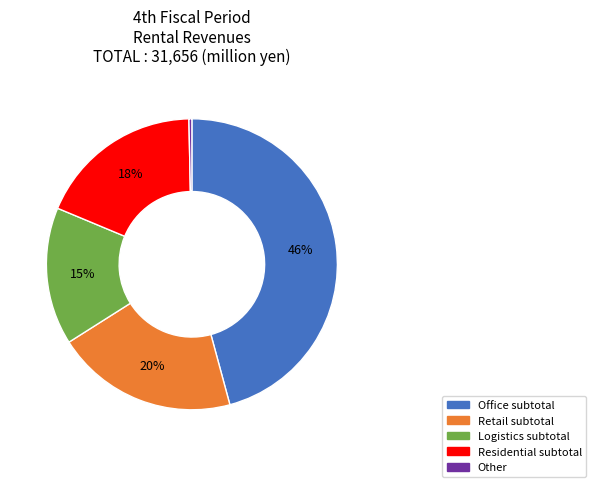

What percentage is the Logistics subtotal slice, to the nearest percent?

15%